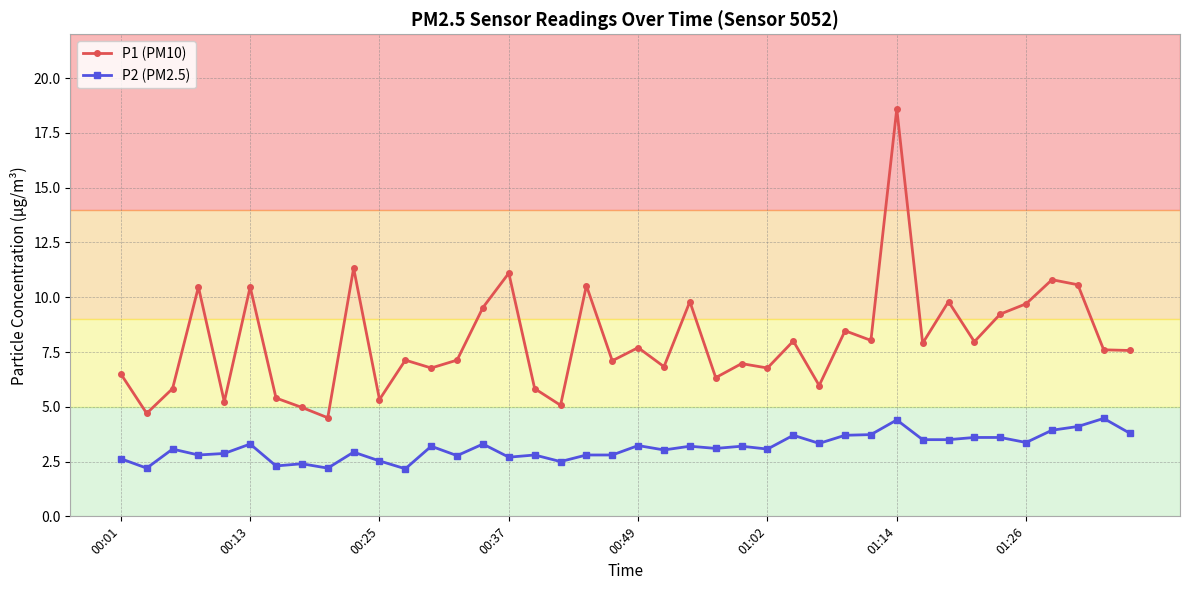

Which series has the largest total across all categories?

P1 (PM10)